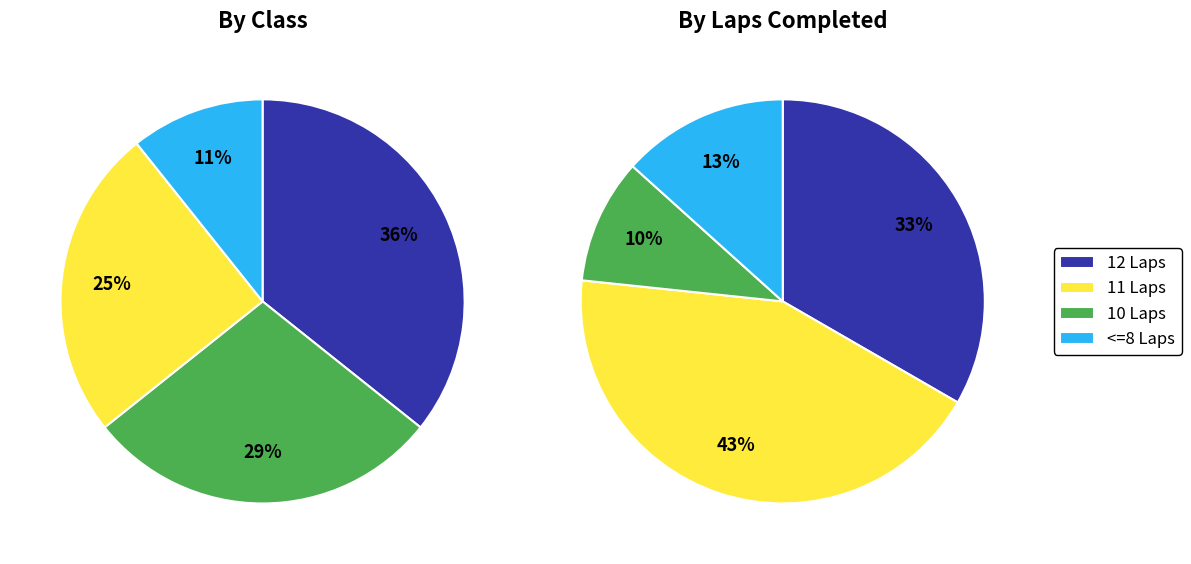

To the nearest percent, what portion does EPh represent?

11%